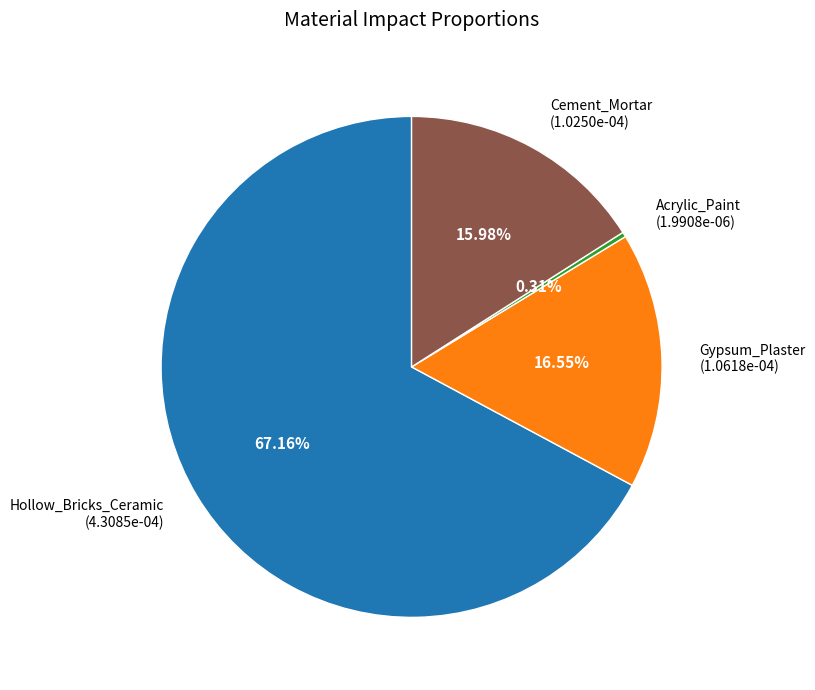

To the nearest percent, what is the combined percentage of Gypsum_Plaster and Hollow_Bricks_Ceramic?

84%